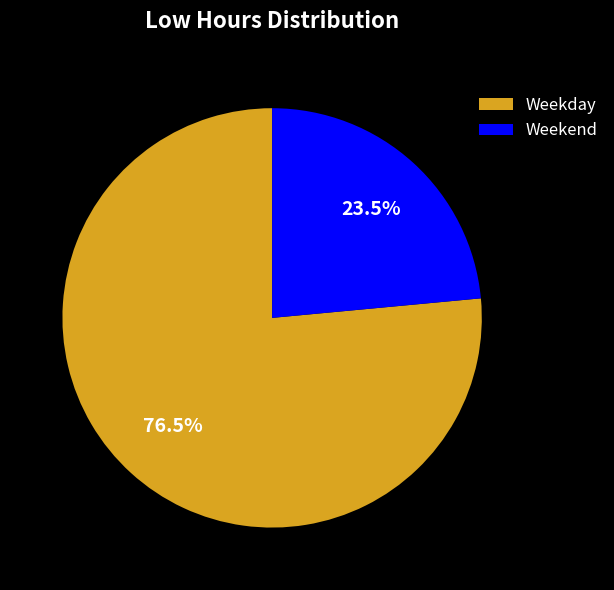

Rank the categories by value from lowest to highest.

Weekend, Weekday